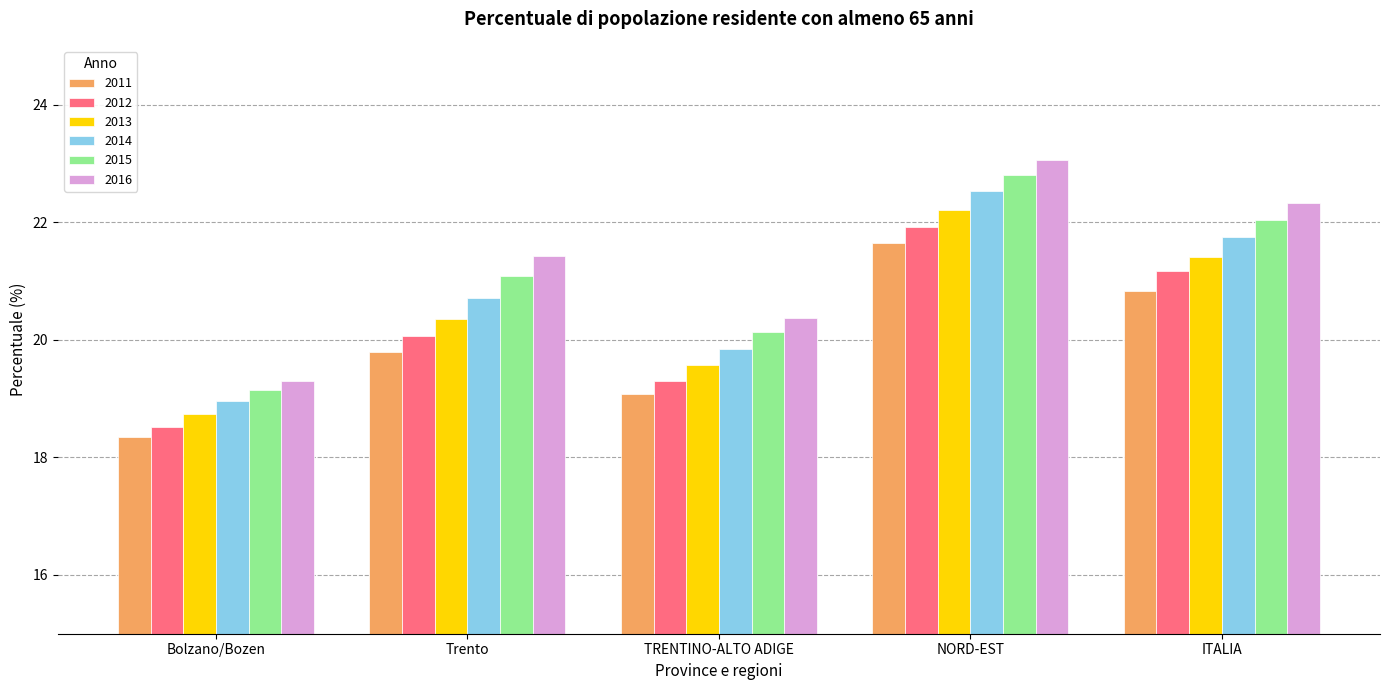

Are the bars horizontal?

No